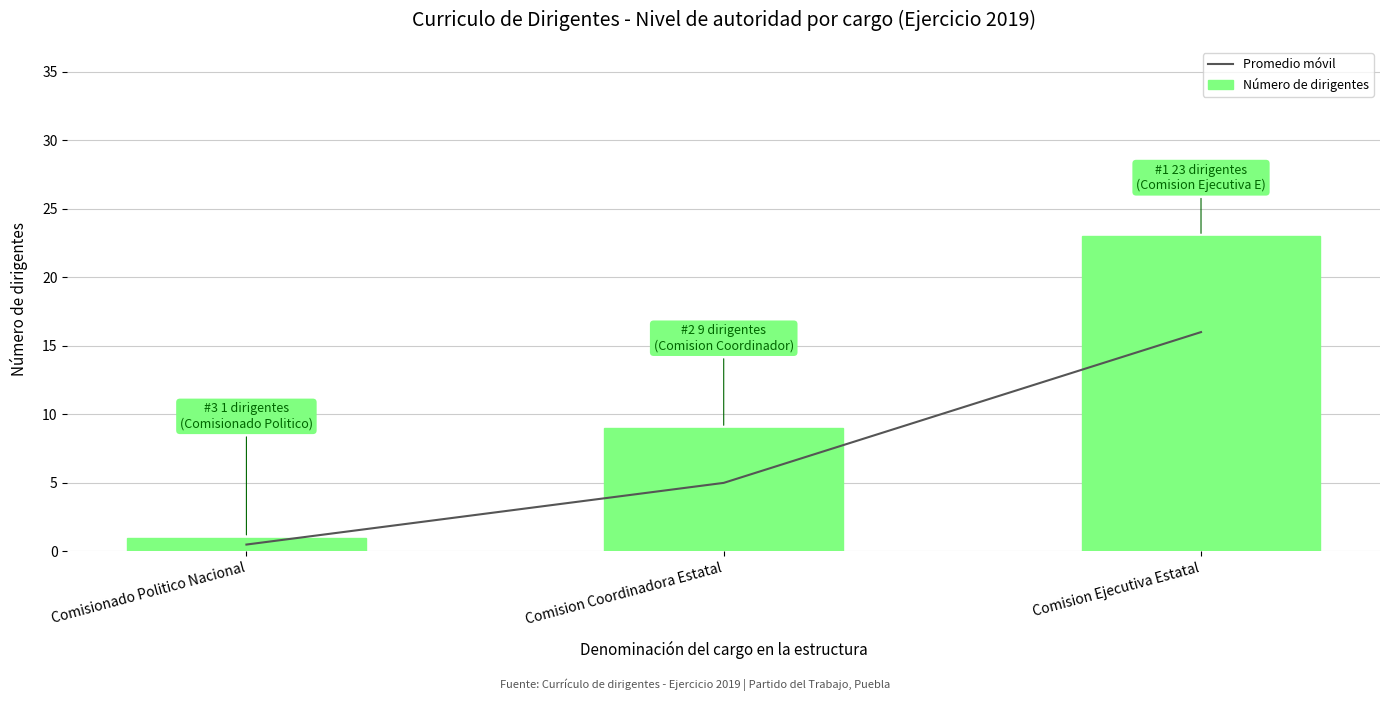

Reading left to right, transcribe all the data shown in this chart.

Promedio móvil: 0.5	5.0	16.0
Número de dirigentes: 1.0	9.0	23.0